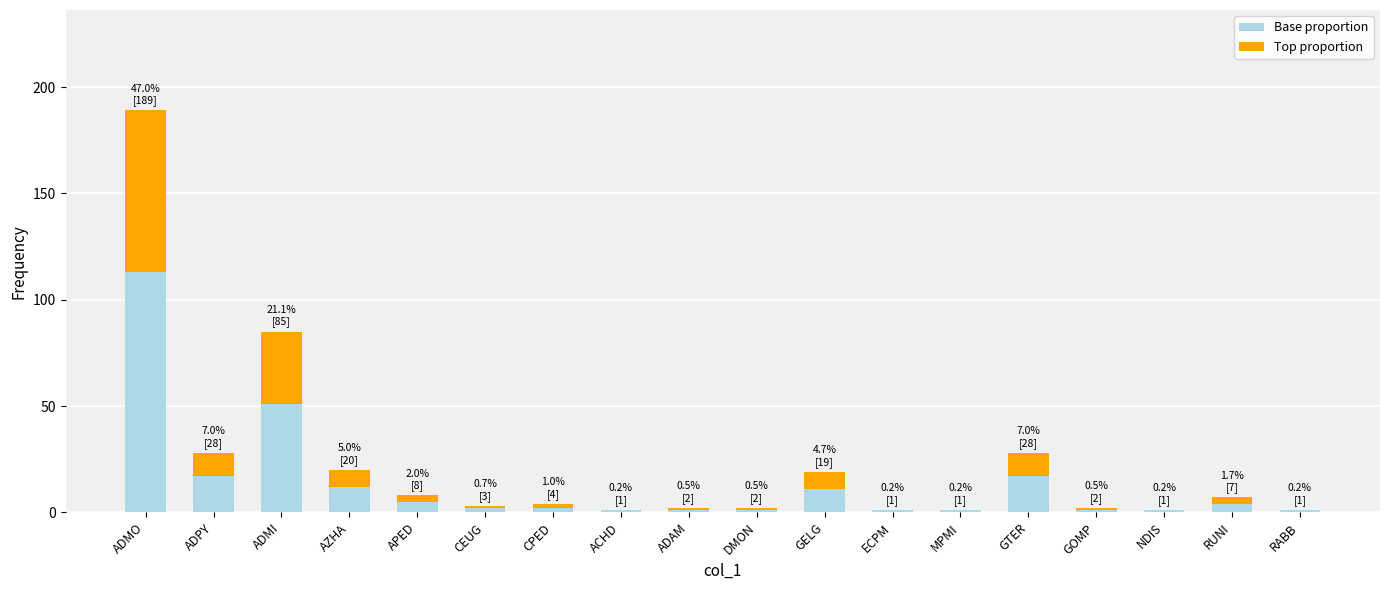

What is the total value across all series at GELG?

19